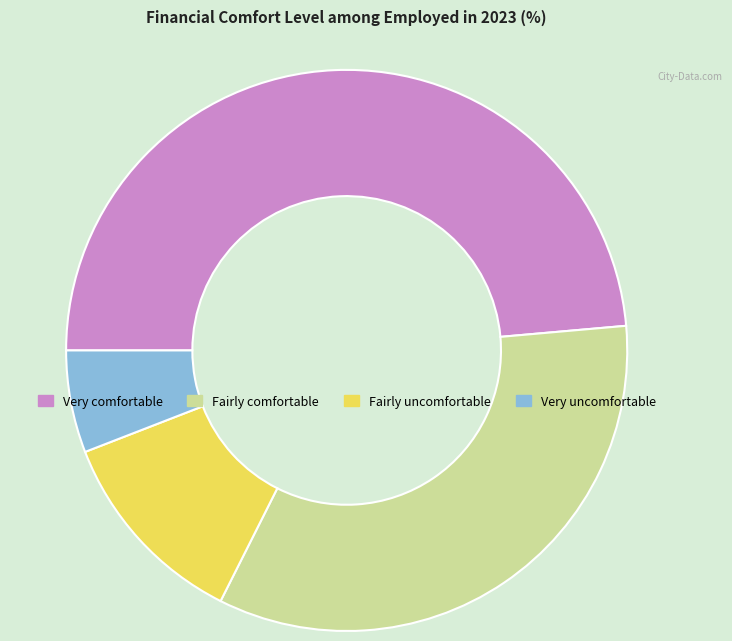

Do Fairly uncomfortable and Fairly comfortable together represent more than half of the pie?

No